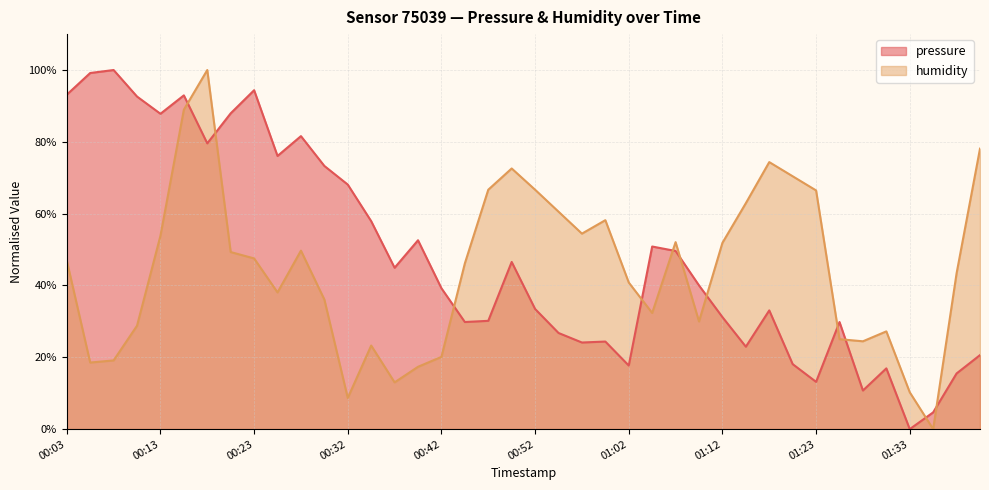

Does the chart display data point markers on the line(s)?

No